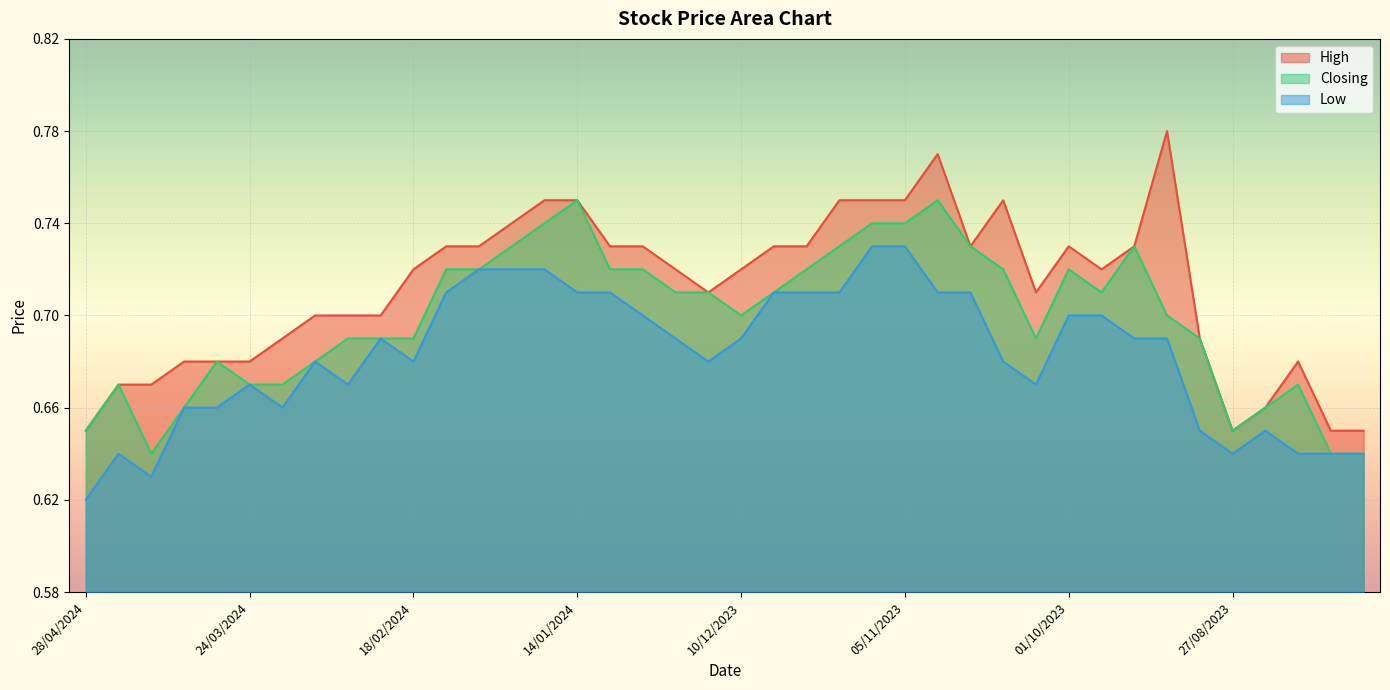

Which series has the largest total across all categories?

High